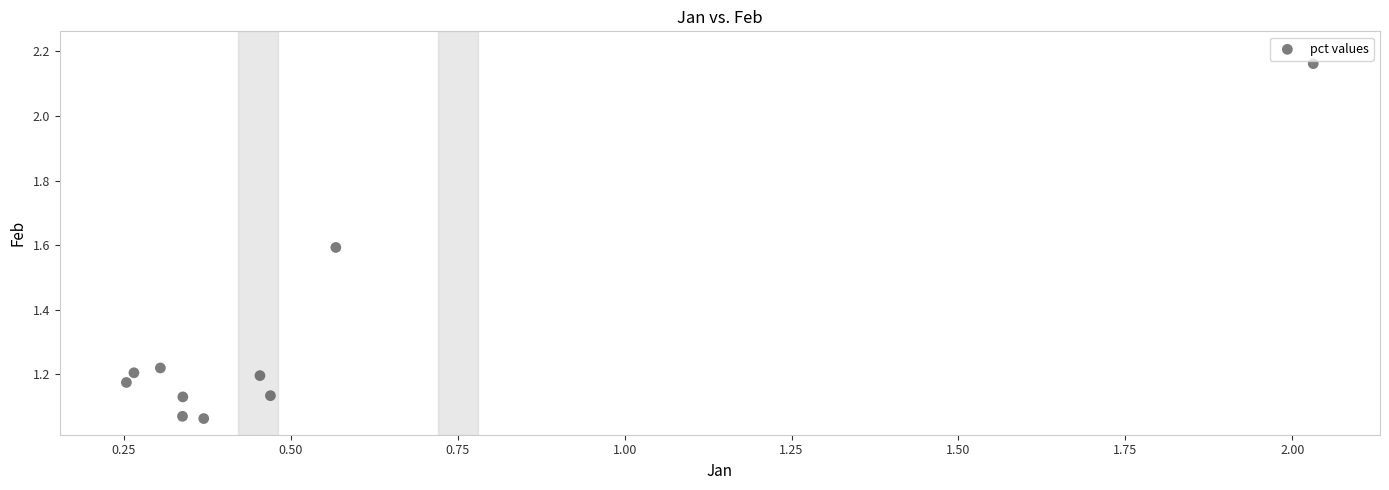

What is the range of X values (max minus min)?

1.8